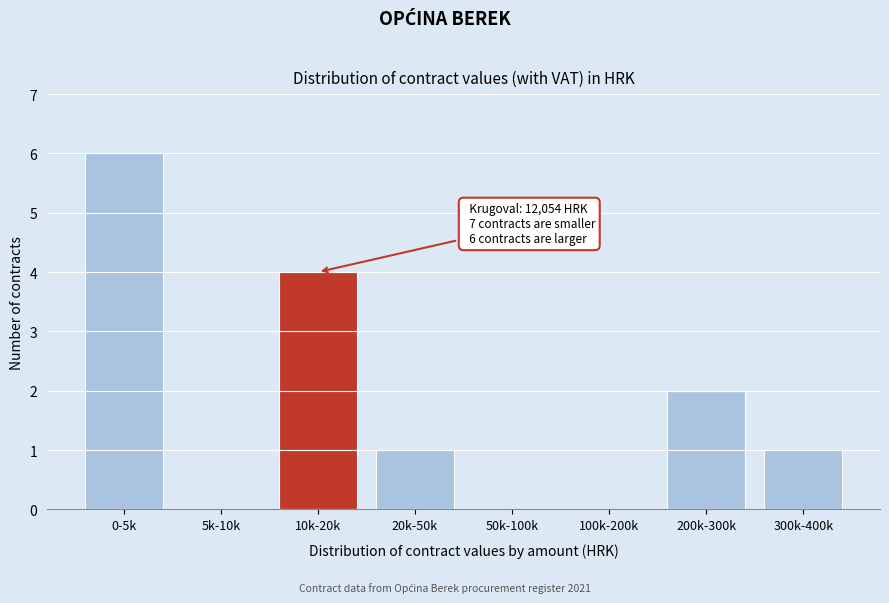

Reading left to right, what are all the values shown in this chart?

0-5k=6	5k-10k=0	10k-20k=4	20k-50k=1	50k-100k=0	100k-200k=0	200k-300k=2	300k-400k=1